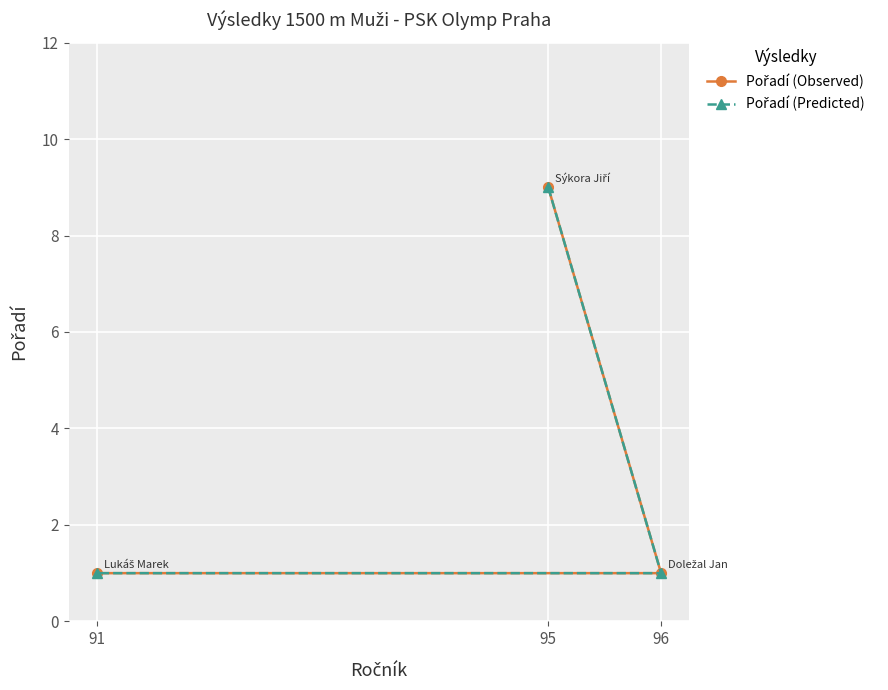

Count the number of categories in the chart.

3